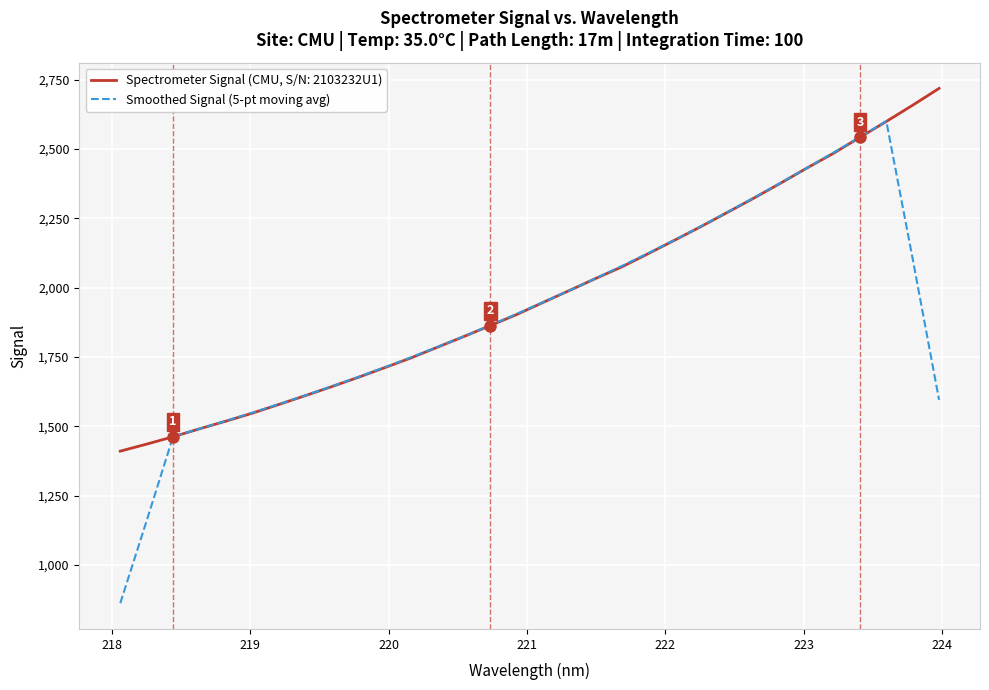

Which series has the largest range (max minus min)?

Smoothed Signal (5-pt moving avg)